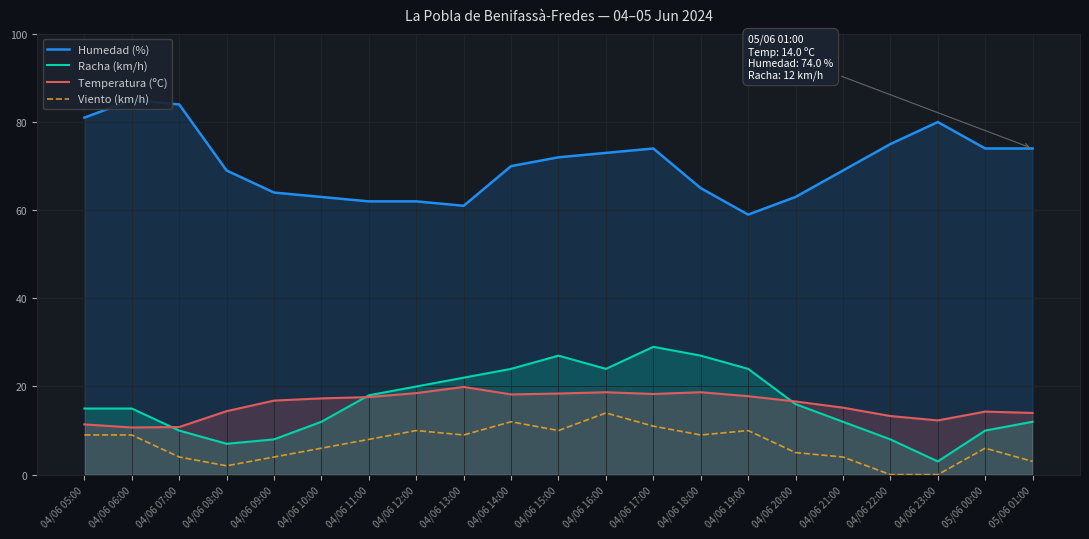

True or false: Racha (km/h) and Viento (km/h) cross at least once.

False